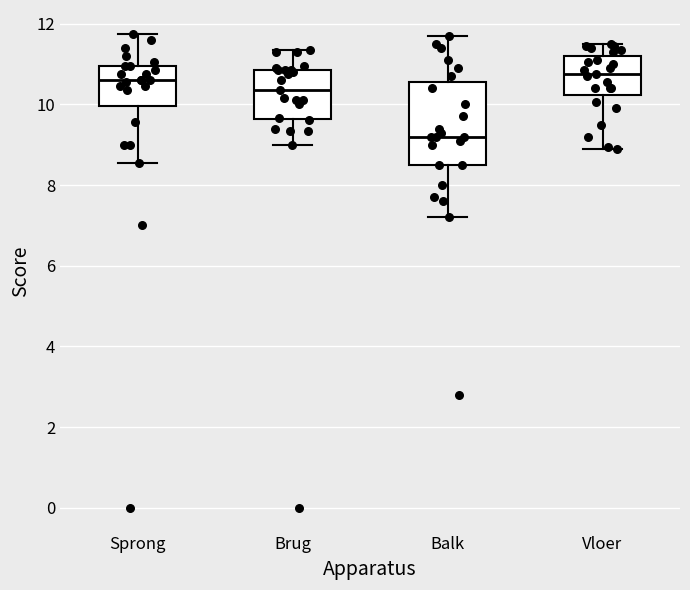

Reading left to right, transcribe this box plot: for each box, give where its median line is, the range the box spans, and where its two whiskers end, as read against the y-axis. The values are not printed on the chart, so give them approximately, as read against the axis.

Sprong: median 10.6, box 10.0 to 11.0, whiskers 8.6 to 11.8
Brug: median 10.4, box 9.6 to 10.8, whiskers 9.0 to 11.4
Balk: median 9.2, box 8.6 to 10.6, whiskers 7.2 to 11.8
Vloer: median 10.8, box 10.2 to 11.2, whiskers 9.0 to 11.6